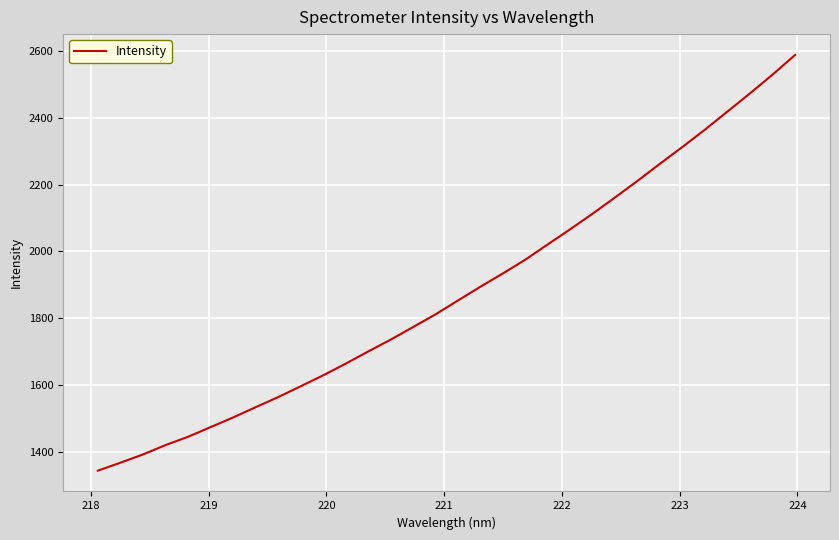

What is the difference between the maximum and minimum values?

1245.3